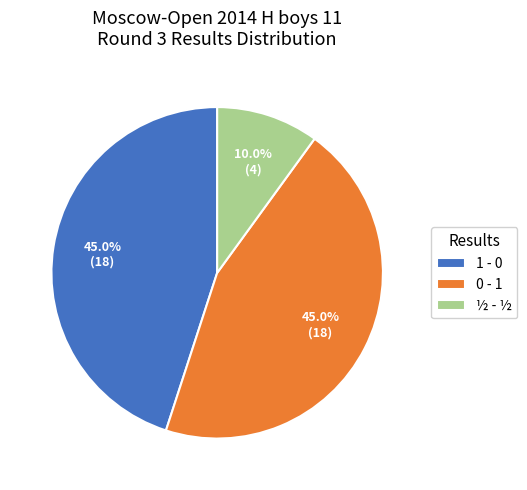

How many segments does this pie chart have?

3